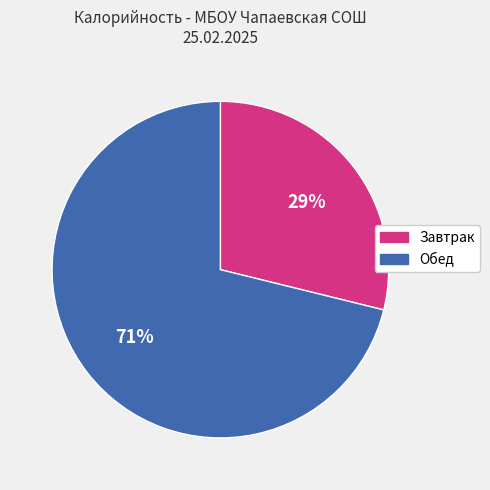

To the nearest percent, what is the difference between the largest and smallest slice percentages?

42%